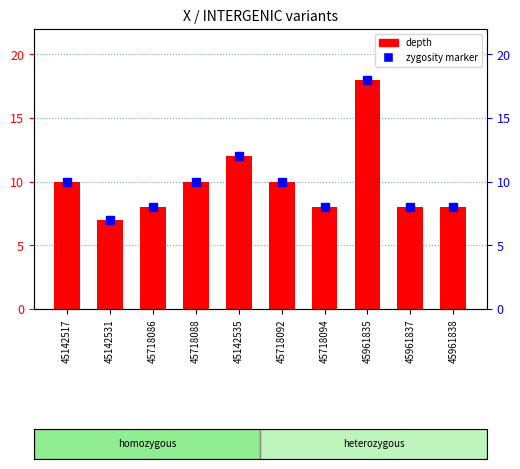

Does the chart contain stacked bars?

No